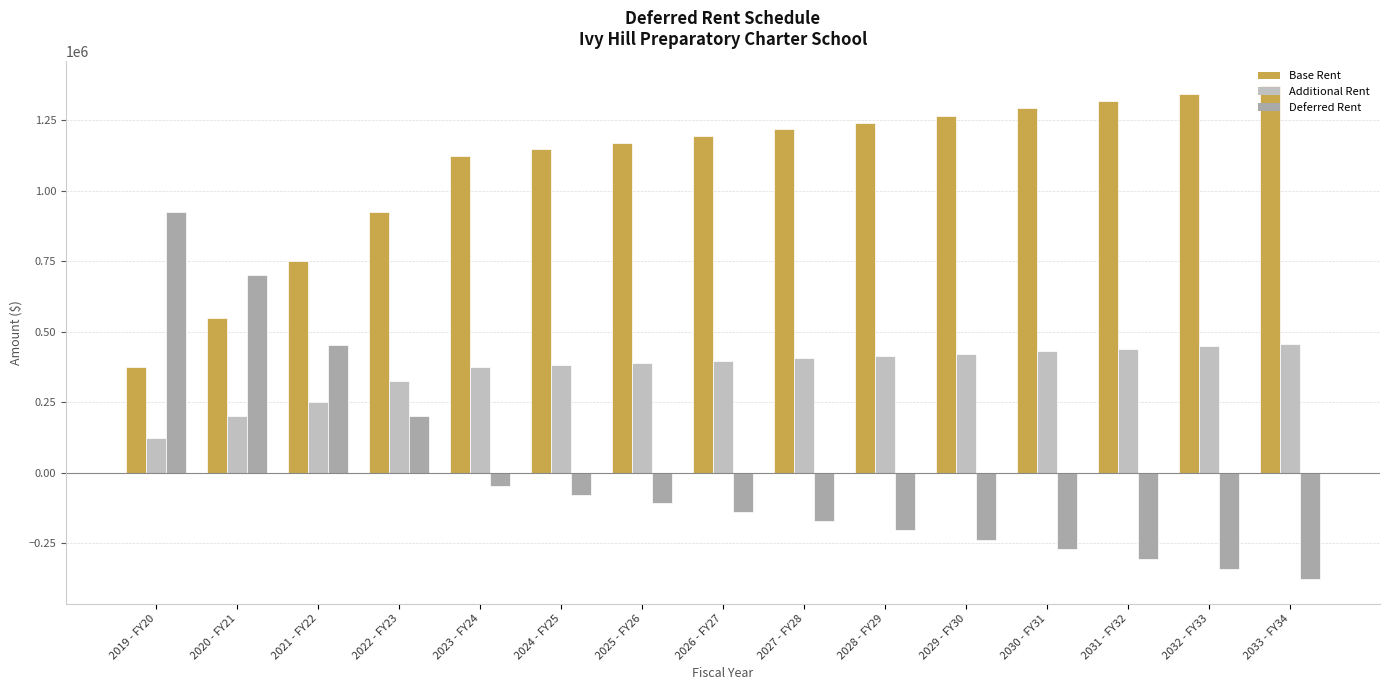

List the series in order of their overall mean, highest first.

Base Rent, Additional Rent, Deferred Rent